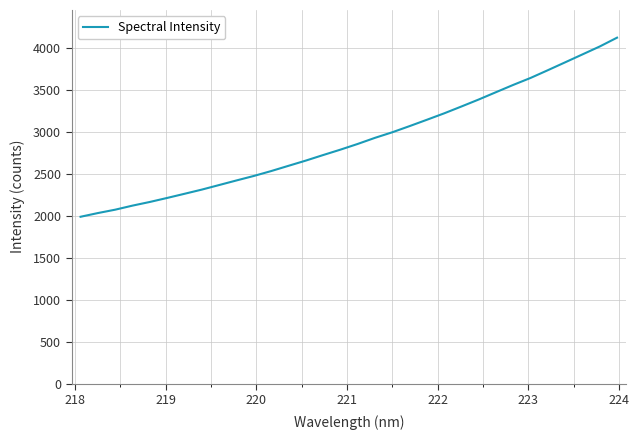

What is the difference between the maximum and minimum values?

2132.5